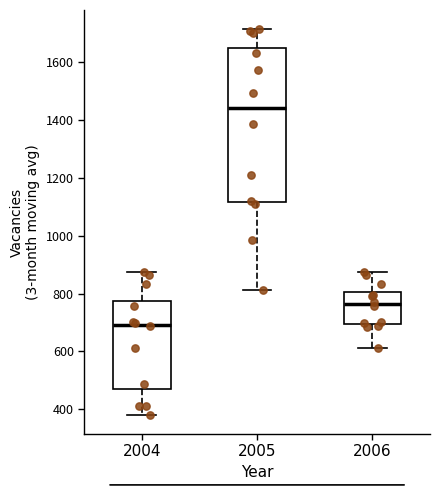

Where is the lower edge of the box at x = 2006 on the y-axis? The values are not printed on the chart, so give them approximately, as read against the axis.

700